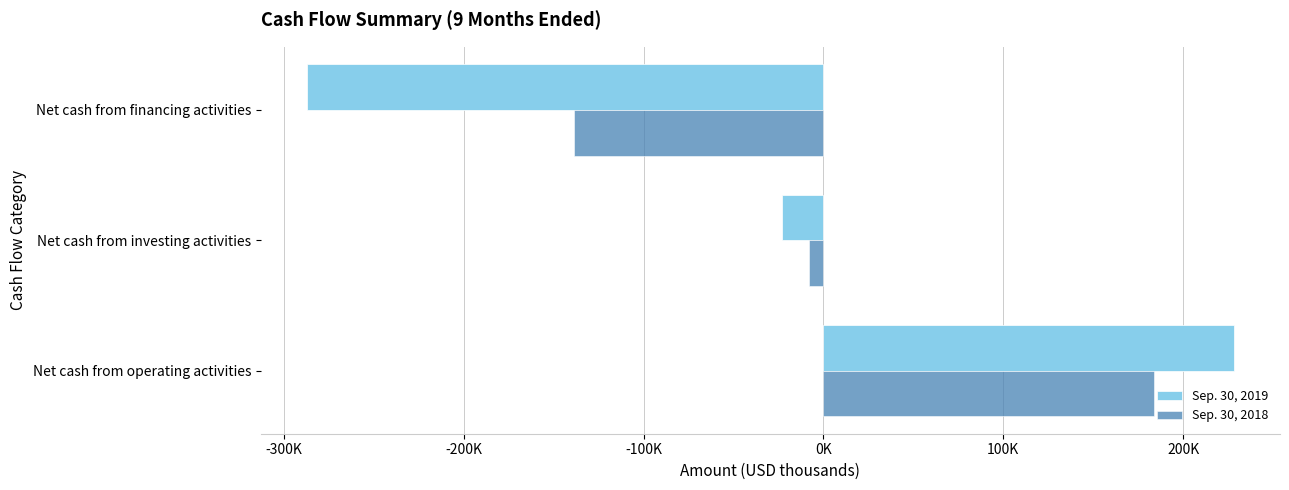

What are all the series names shown in the legend?

Sep. 30, 2019, Sep. 30, 2018